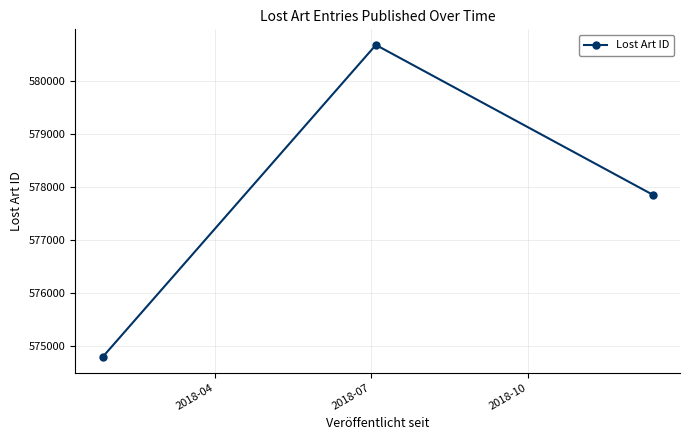

What is the value of the 2nd point from the left?

580691